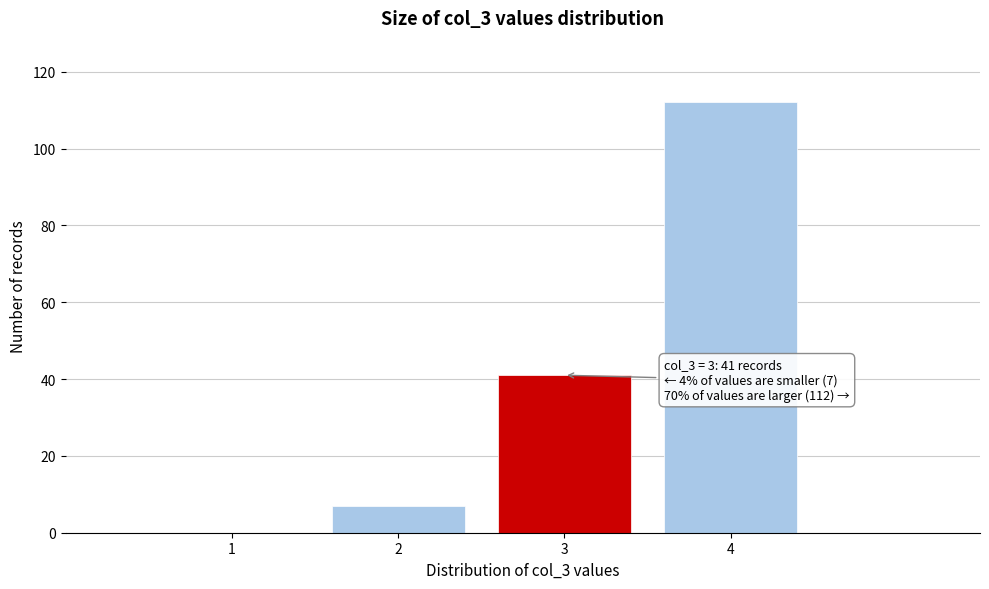

Which range on the x-axis has the tallest bar?

3.5 to 4.5